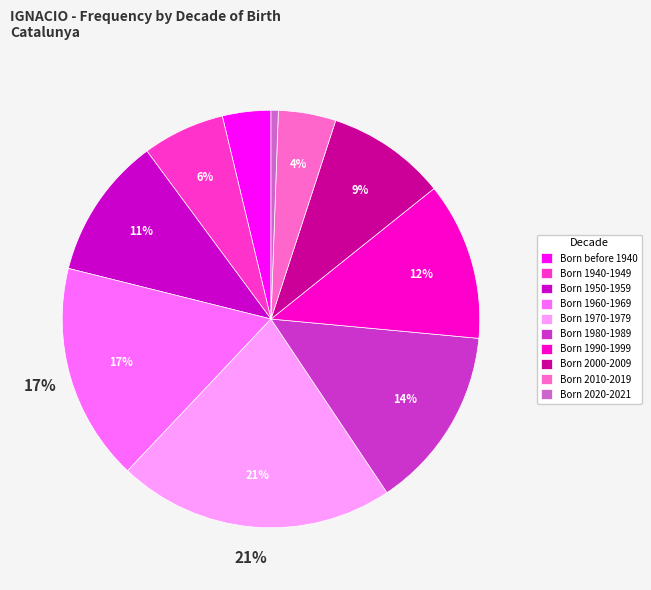

Approximately how many times larger is the value at Born 1940-1949 compared to Born 1970-1979?

0.3